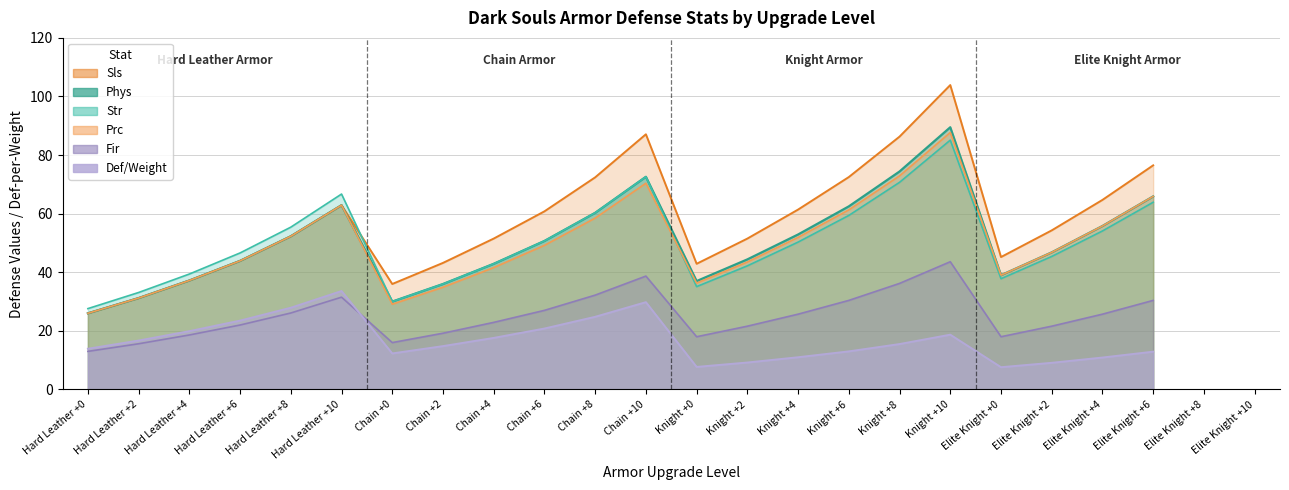

The value of Phys at Hard Leather +0 is 26.0. True or false?

True